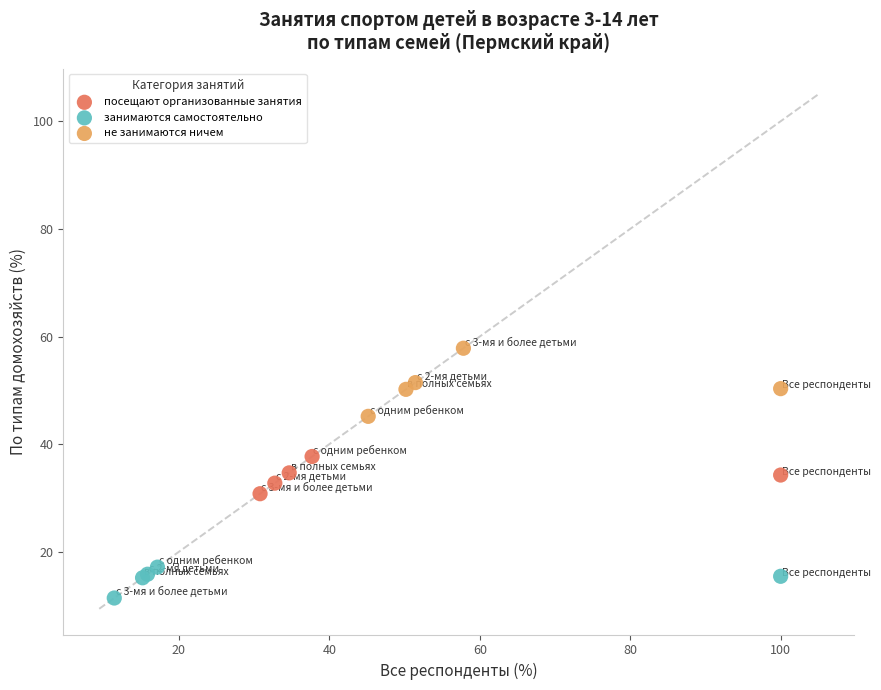

Which series contains the lowest Y value?

занимаются самостоятельно